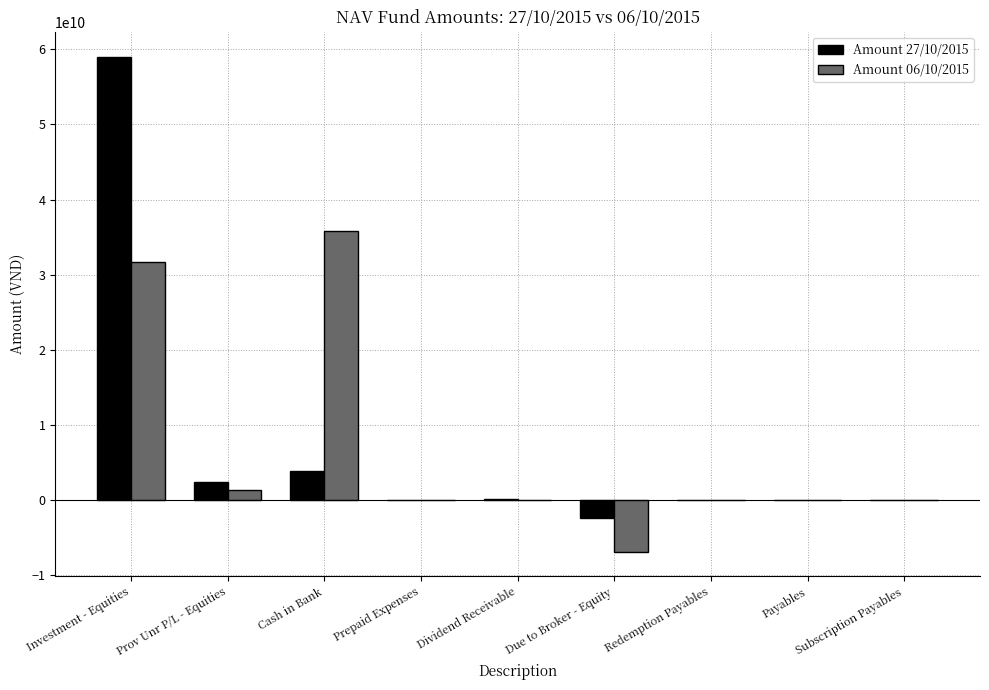

How many groups of bars are there?

9